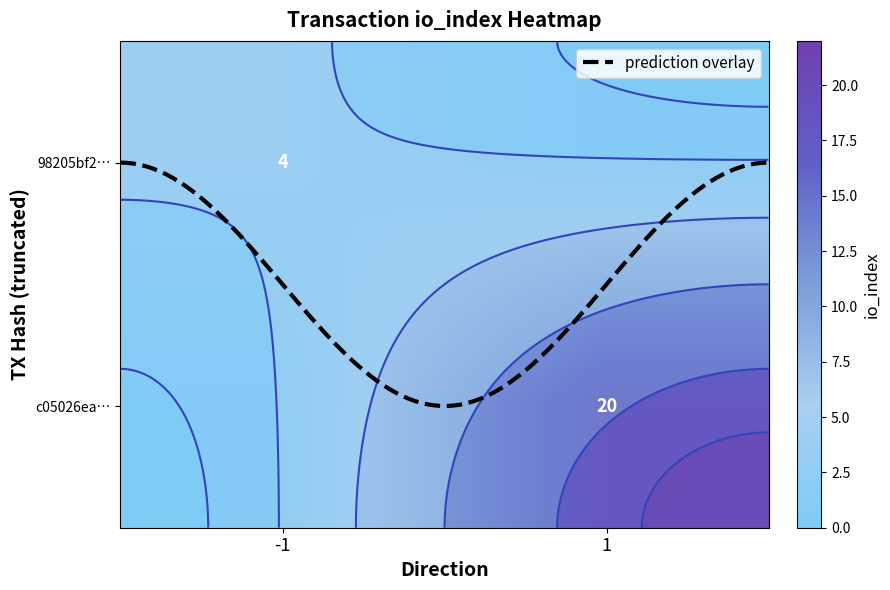

What is the difference between the maximum and minimum values in the c05026ea54f8b63a9a58e53feeaee38039b3bb8 series?

19.0